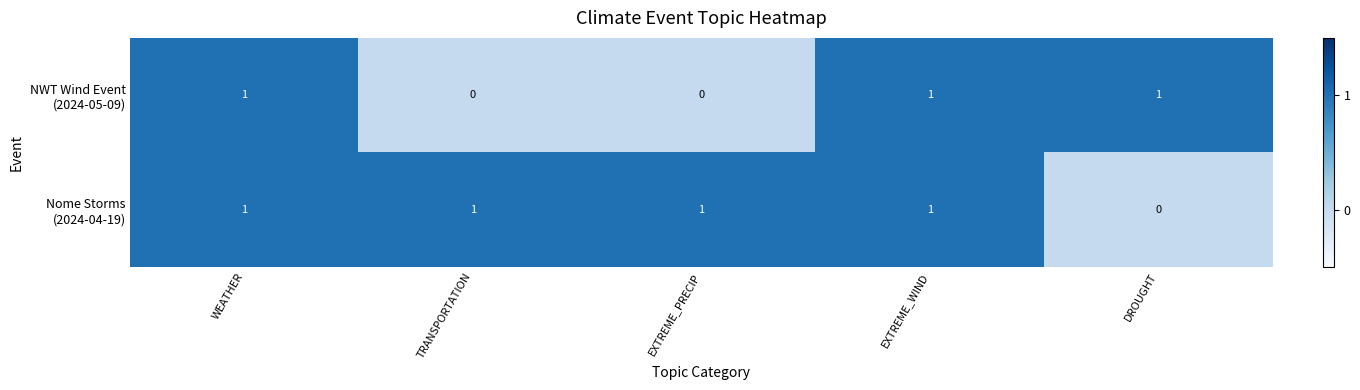

At how many categories does at least one series exceed 0?

5